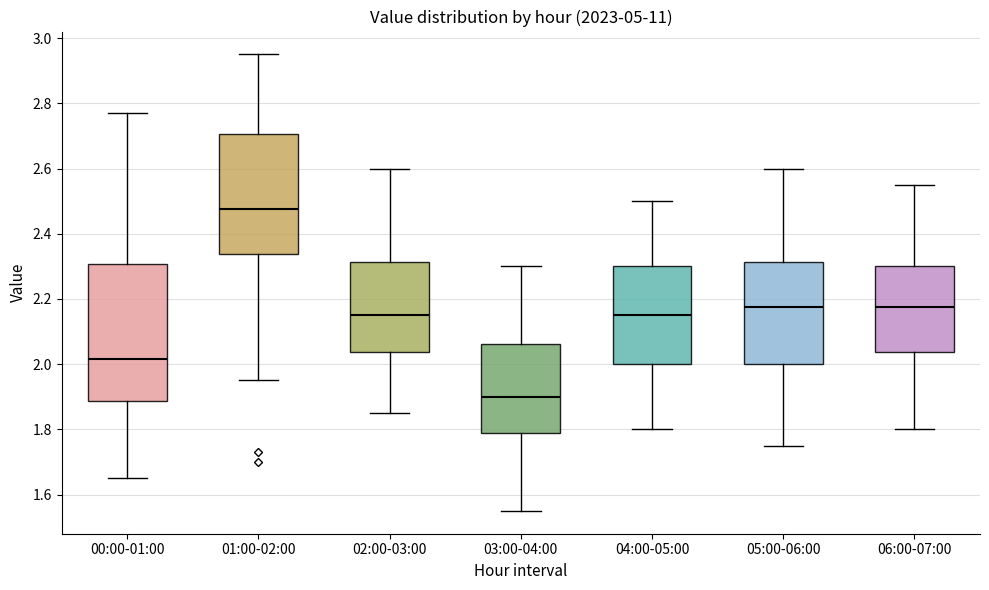

Reading left to right, read every box against the y-axis: the position of its median line, the range the box covers, and the ends of its whiskers. The values are not printed on the chart, so give them approximately, as read against the axis.

00:00-01:00: median 2.02, box 1.88 to 2.30, whiskers 1.66 to 2.78
01:00-02:00: median 2.48, box 2.34 to 2.70, whiskers 1.96 to 2.96
02:00-03:00: median 2.16, box 2.04 to 2.32, whiskers 1.86 to 2.60
03:00-04:00: median 1.90, box 1.78 to 2.06, whiskers 1.56 to 2.30
04:00-05:00: median 2.16, box 2.00 to 2.30, whiskers 1.80 to 2.50
05:00-06:00: median 2.18, box 2.00 to 2.32, whiskers 1.76 to 2.60
06:00-07:00: median 2.18, box 2.04 to 2.30, whiskers 1.80 to 2.56